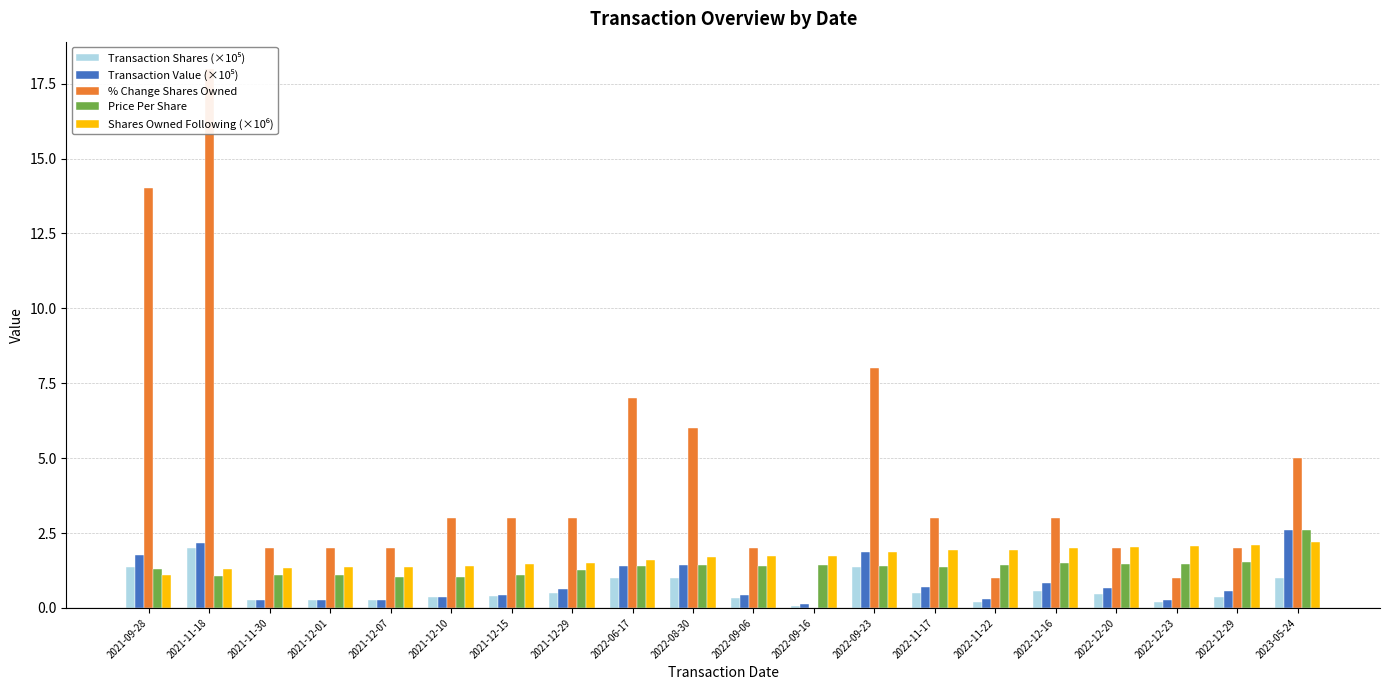

How many bars are there in total?

100